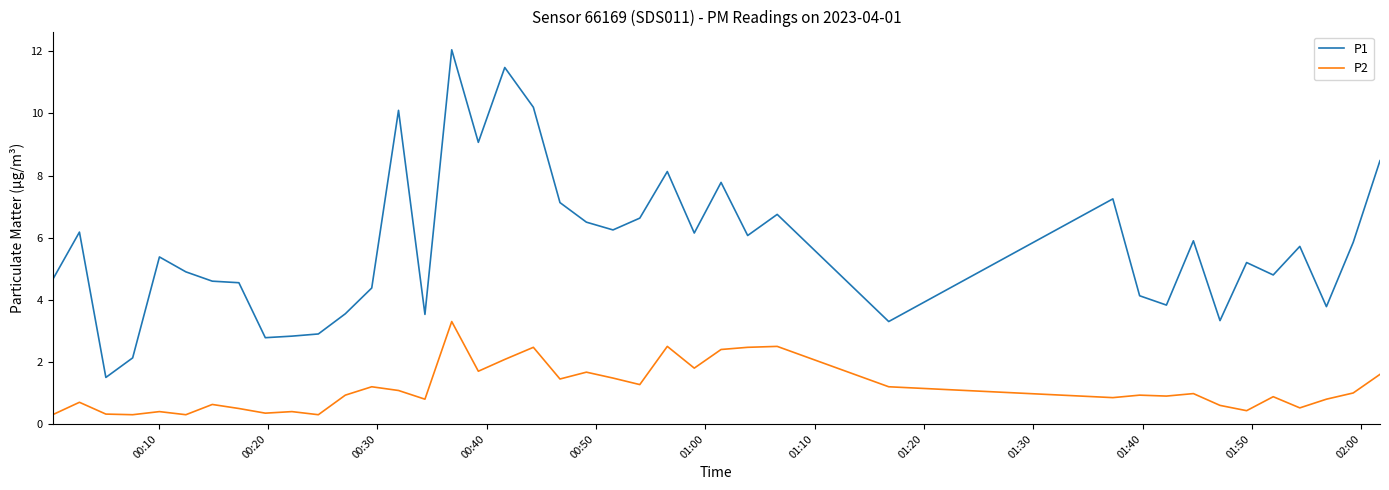

Which series has the widest spread of values?

P1